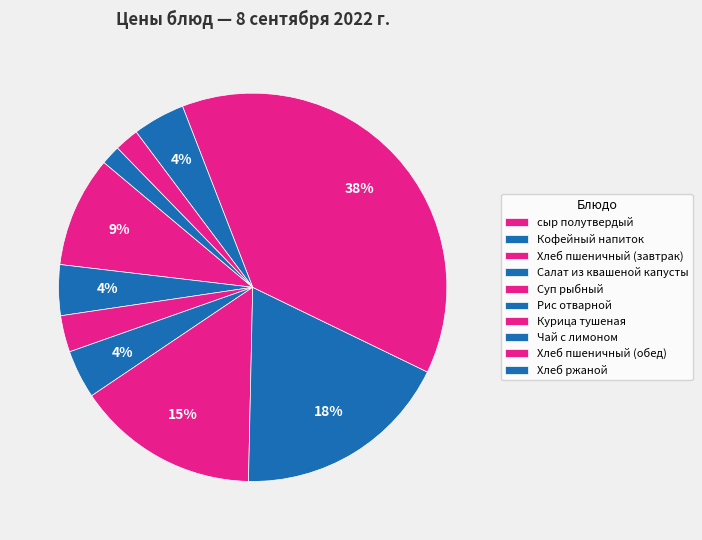

The Хлеб пшеничный (обед) slice represents 2% of the pie. True or false?

True